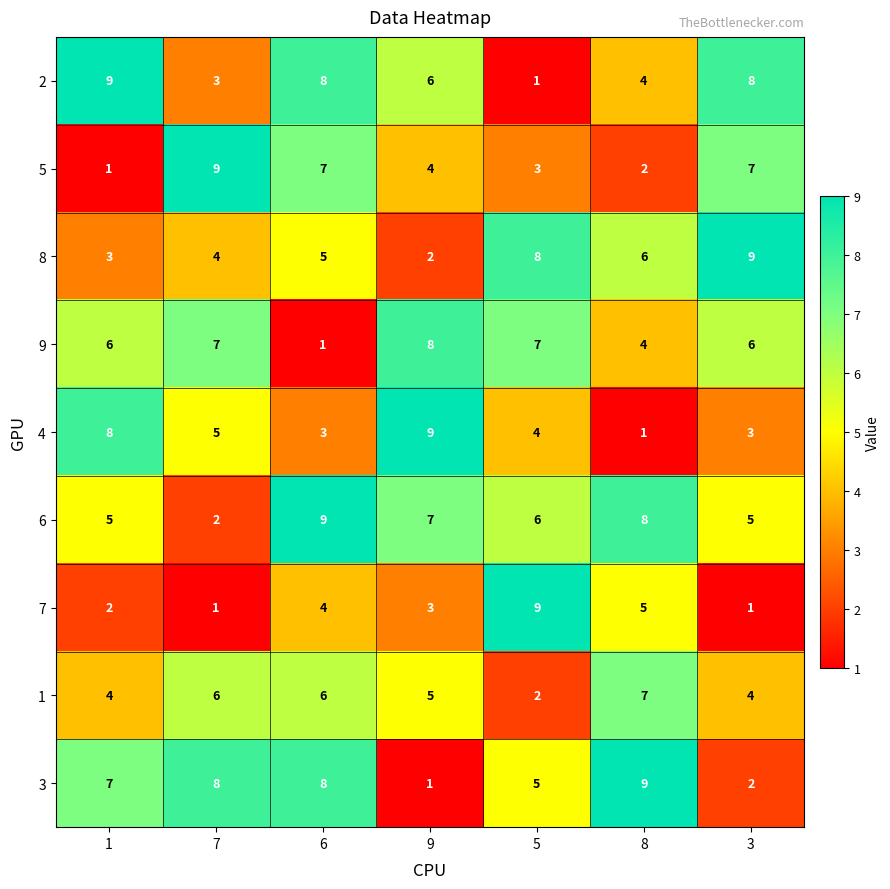

Where is 5 nearest to the value 5?

9